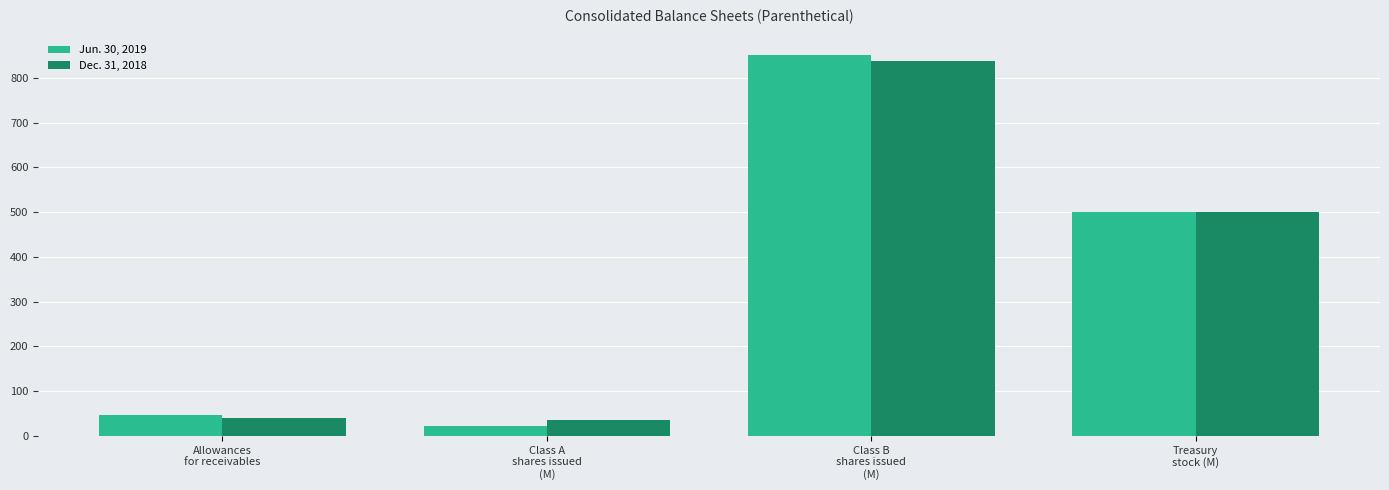

Reading right to left, transcribe all the data shown in this chart.

Jun. 30, 2019: Treasury
stock (M)=500	Class B
shares issued
(M)=852	Class A
shares issued
(M)=23	Allowances
for receivables=46
Dec. 31, 2018: Treasury
stock (M)=500	Class B
shares issued
(M)=838	Class A
shares issued
(M)=35	Allowances
for receivables=41